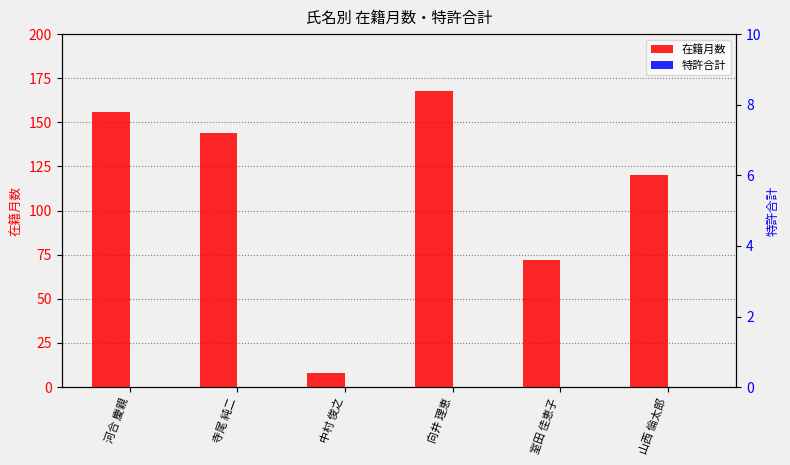

How many bars are there in total?

12